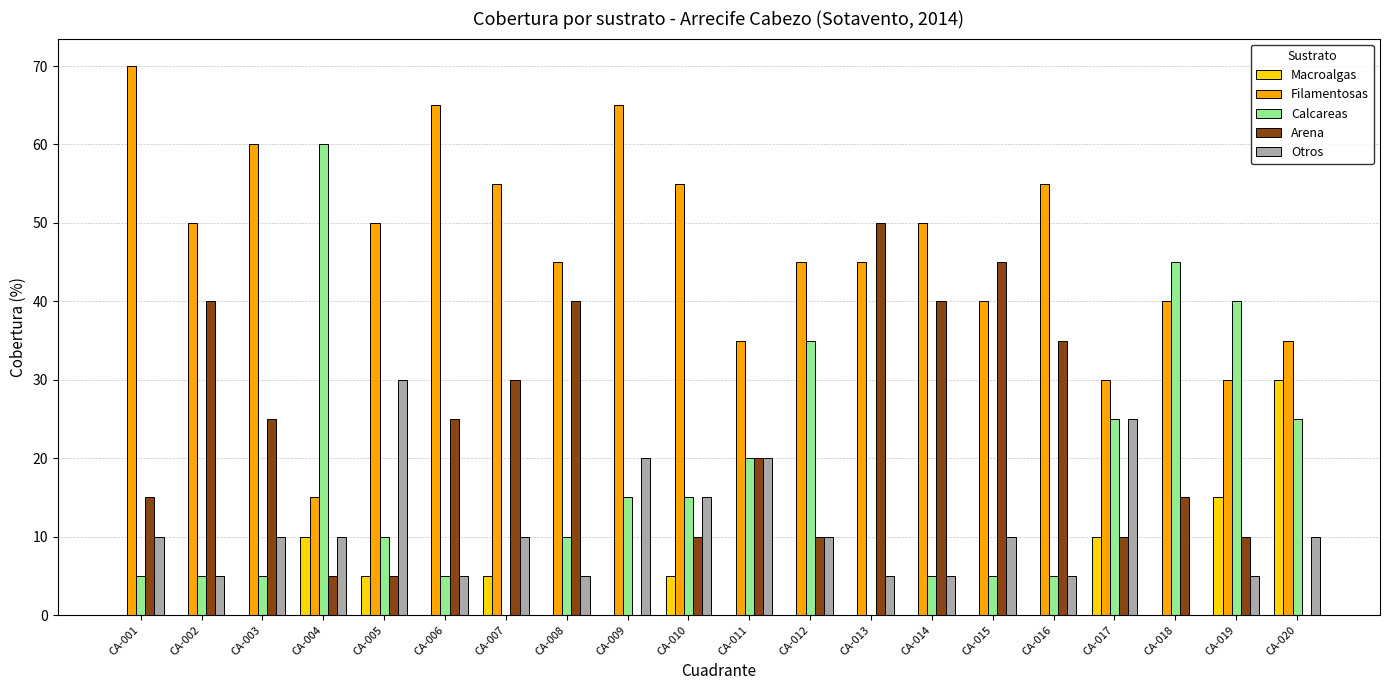

Which series has the widest spread of values?

Calcareas